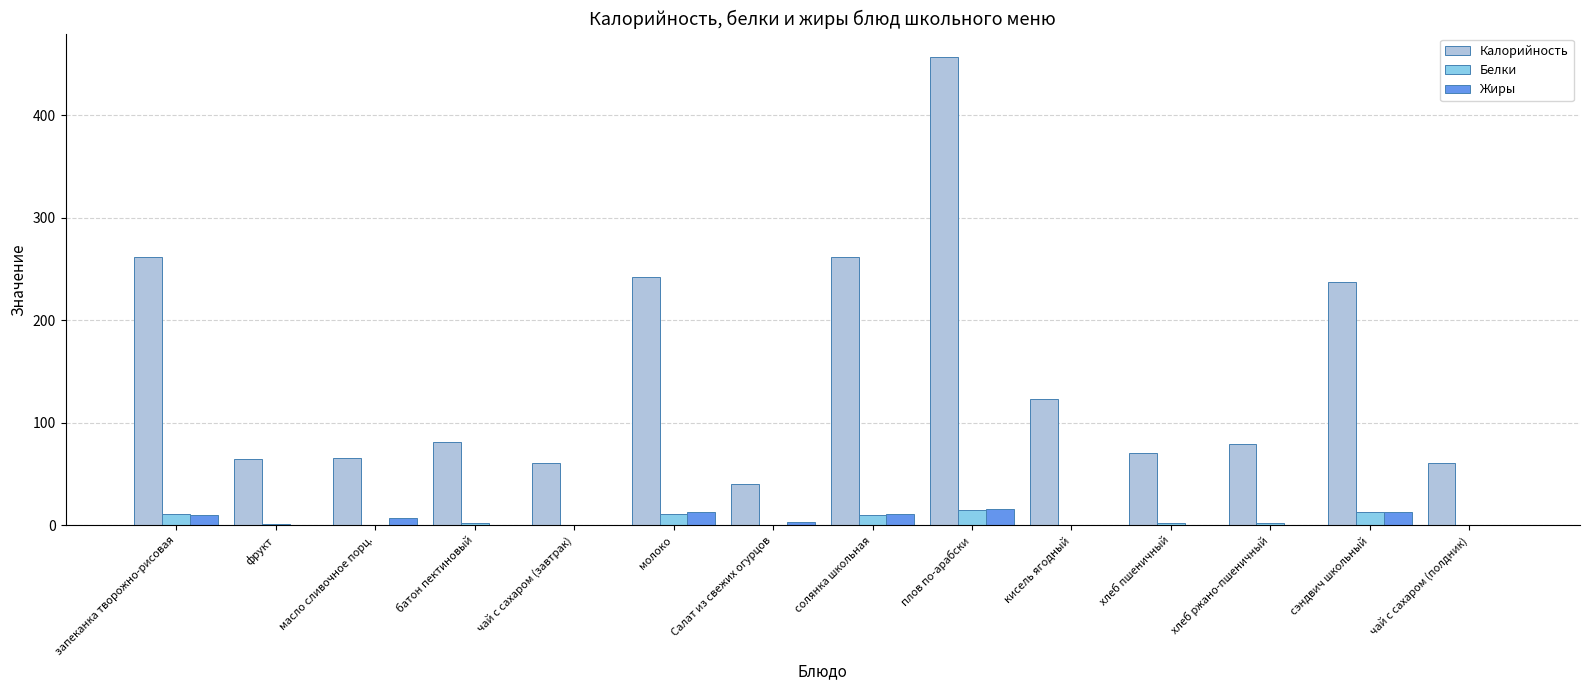

What is the total value across all series at плов по-арабски?

487.3